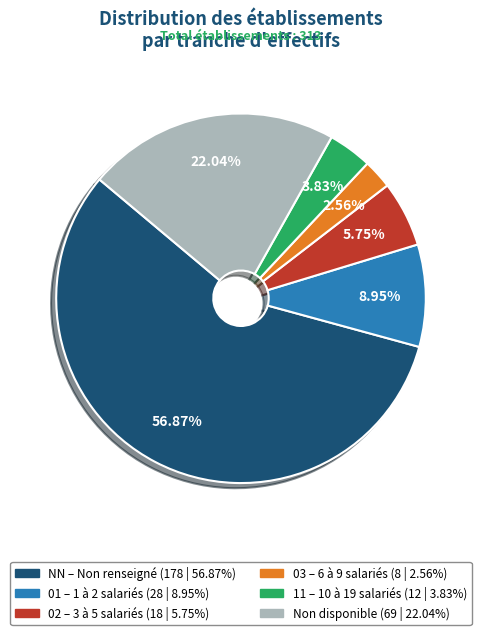

Is there any slice that represents more than half of the pie?

Yes